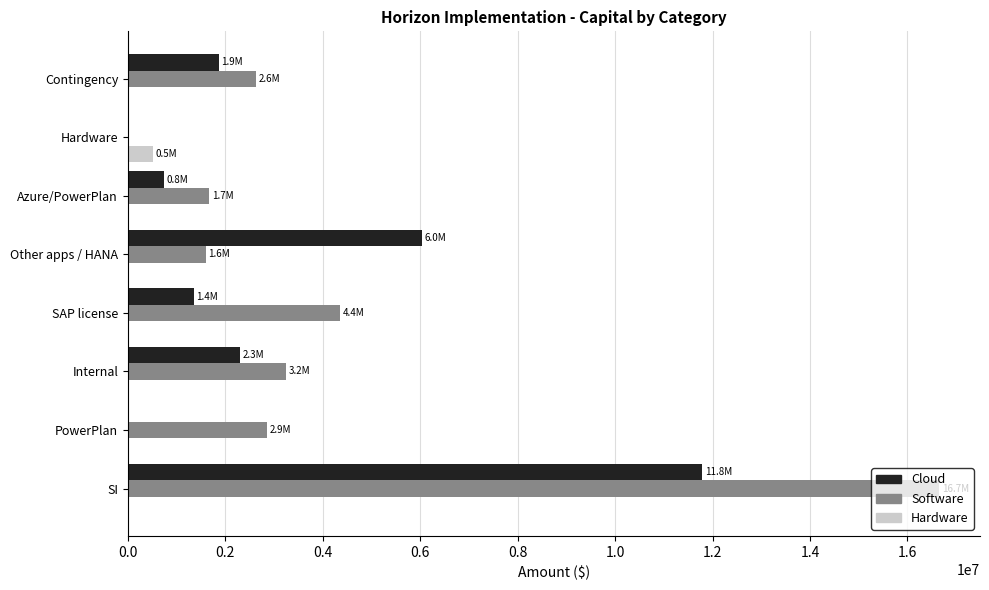

Between SI and Internal, which series saw the biggest shift?

Software